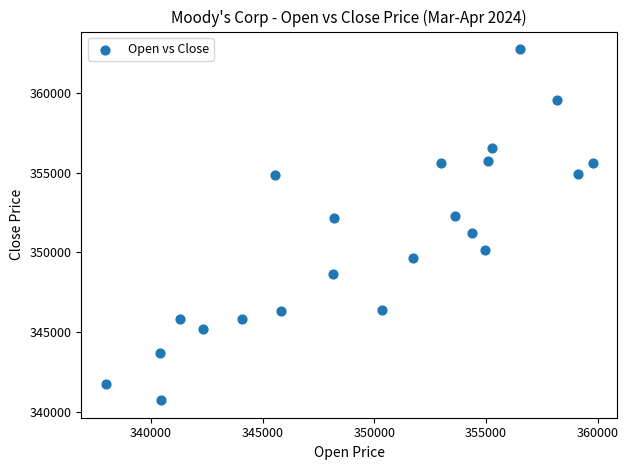

What is the range of X values (max minus min)?

21812